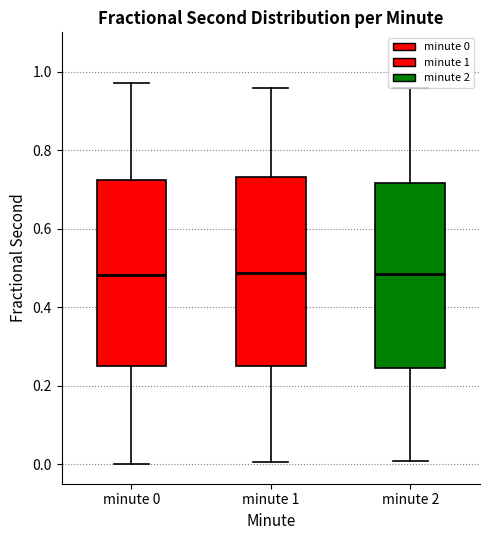

Reading left to right, transcribe this box plot: for each box, give where its median line is, the range the box spans, and where its two whiskers end, as read against the y-axis. The values are not printed on the chart, so give them approximately, as read against the axis.

minute 0: median 0.48, box 0.24 to 0.72, whiskers 0.00 to 0.98
minute 1: median 0.48, box 0.24 to 0.74, whiskers 0.00 to 0.96
minute 2: median 0.48, box 0.24 to 0.72, whiskers 0.00 to 0.96